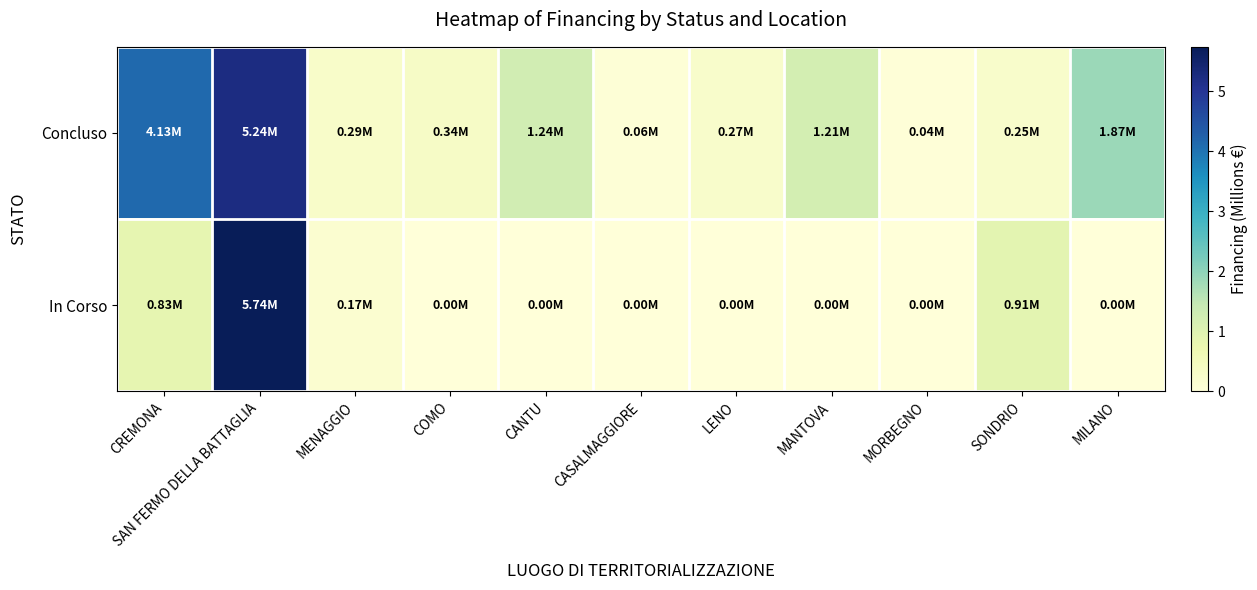

How many distinct data groups are displayed?

2